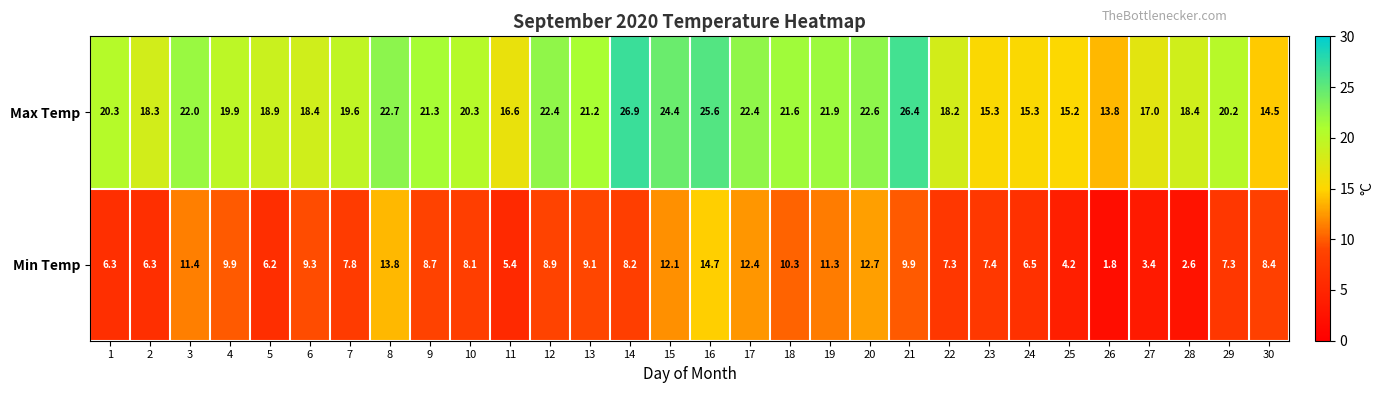

What is the maximum value for Min Temp?

14.7